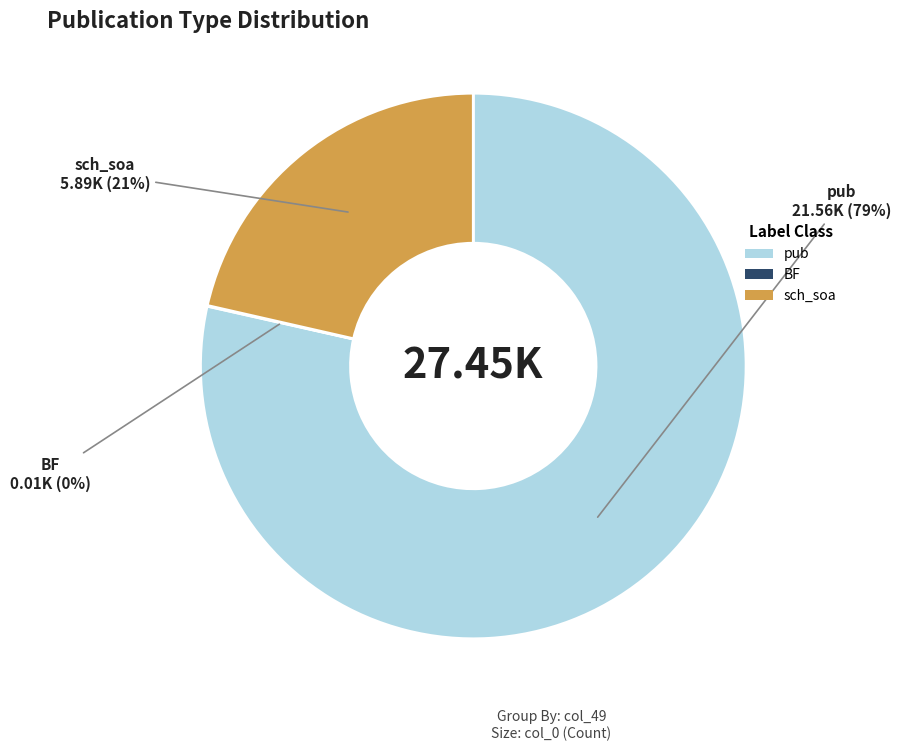

Is the sum of pub and sch_soa greater than half?

Yes